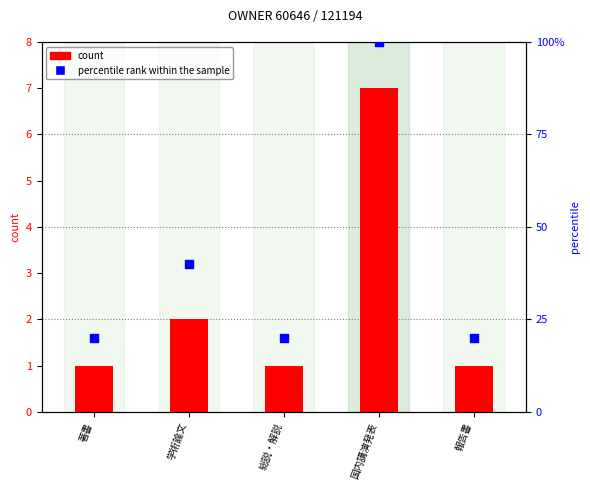

What are all the series names shown in the legend?

count, percentile rank within the sample